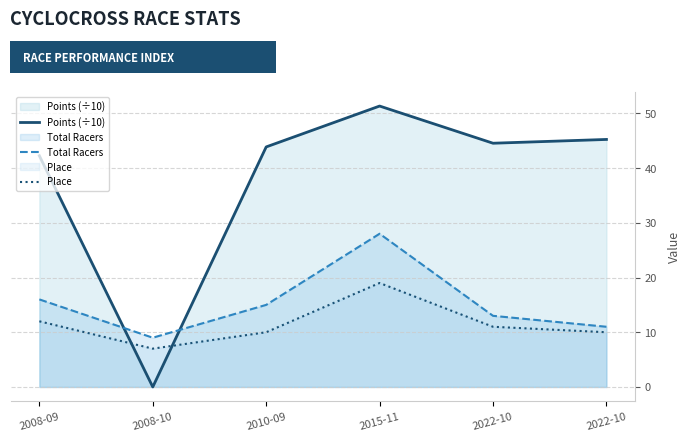

How many lines are shown in the chart?

3